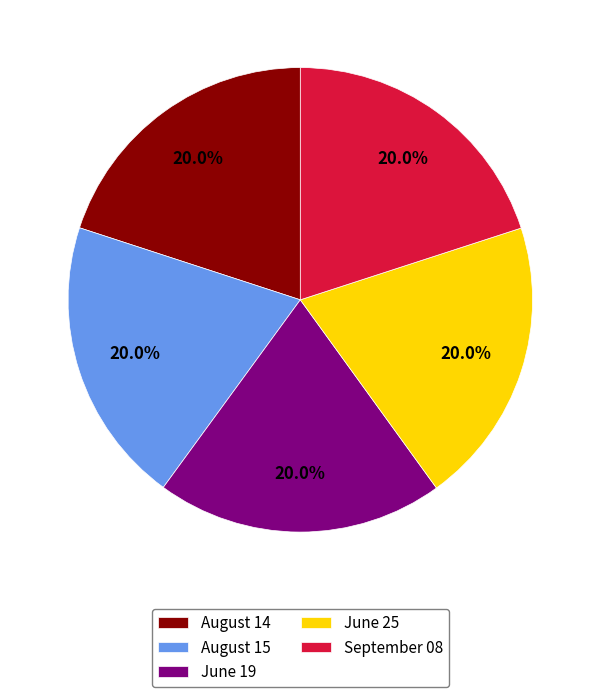

Is it true that August 14 is 7% of the pie?

False